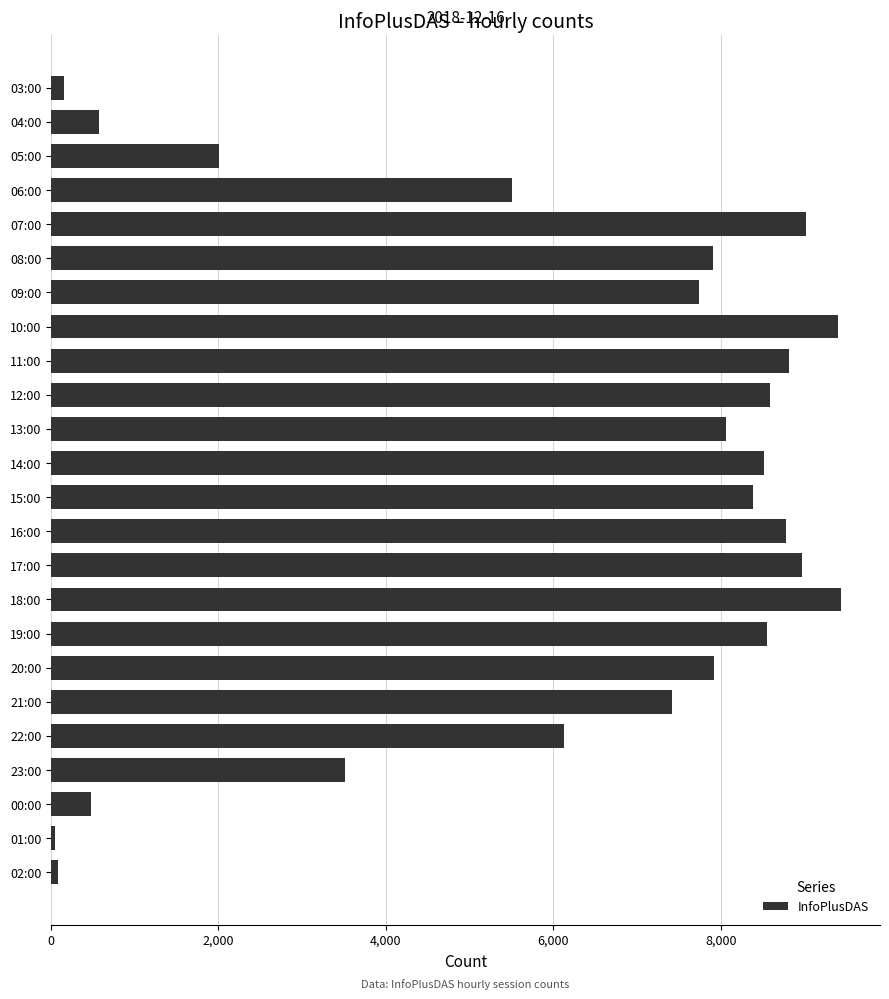

Between 16:00 and 09:00, which is larger?

16:00